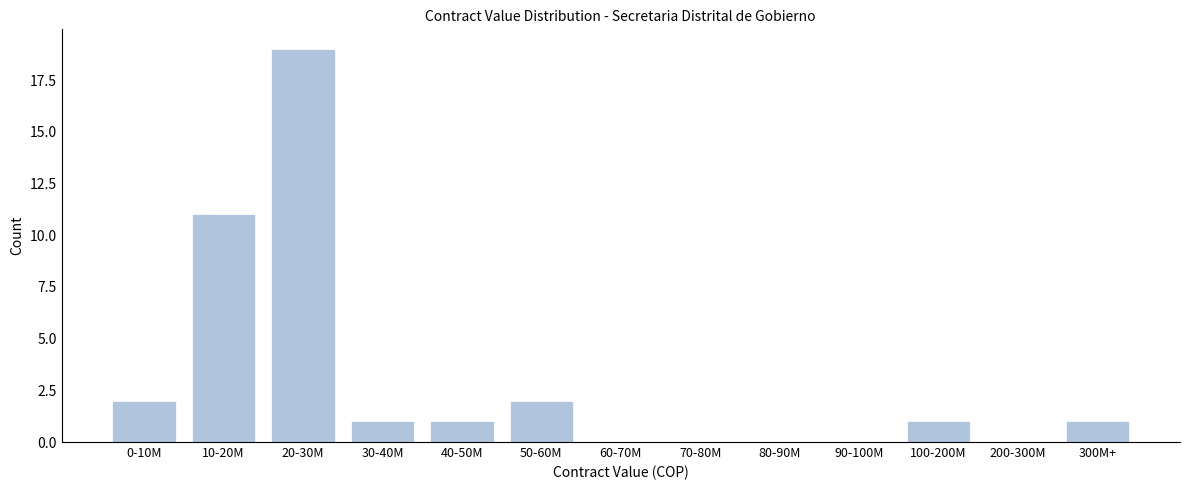

Reading right to left, list all the values displayed in this chart.

300M+=1	200-300M=0	100-200M=1	90-100M=0	80-90M=0	70-80M=0	60-70M=0	50-60M=2	40-50M=1	30-40M=1	20-30M=19	10-20M=11	0-10M=2